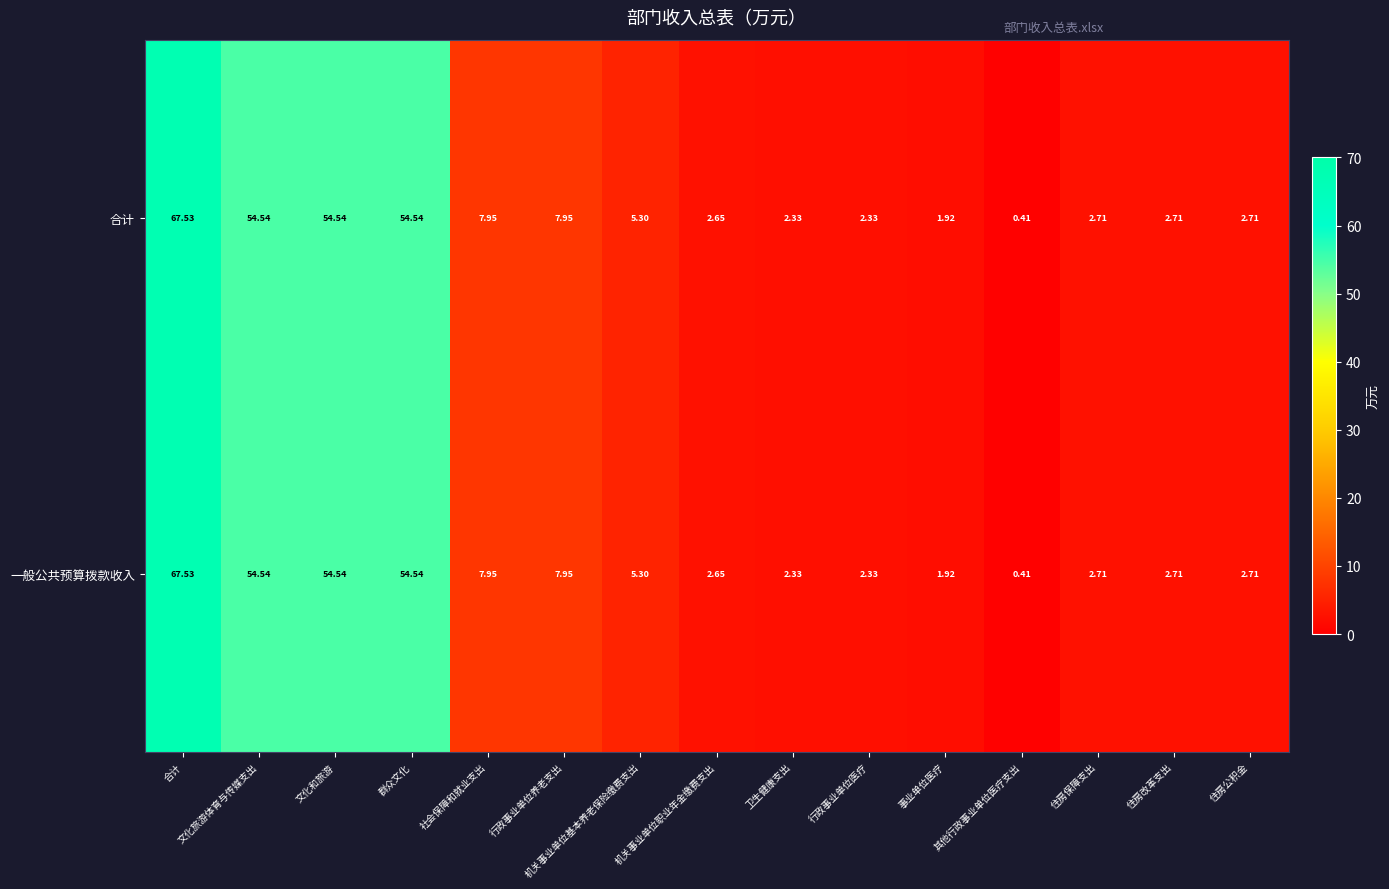

How many values in the 一般公共预算拨款收入 series are below 2?

2